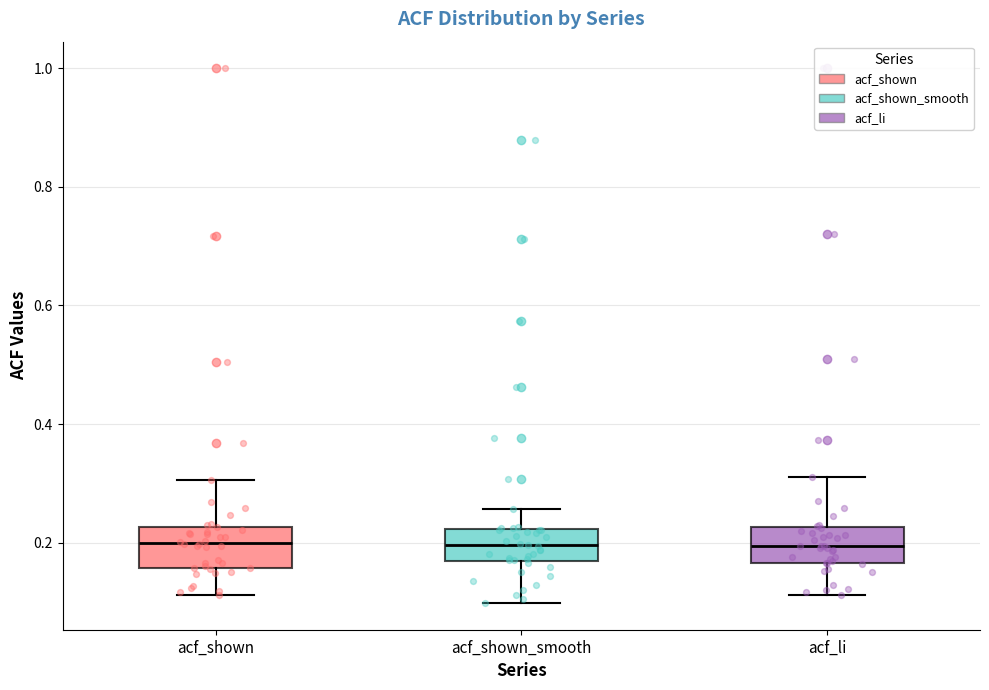

Where is the upper edge of the box for acf_shown on the y-axis? The values are not printed on the chart, so give them approximately, as read against the axis.

0.22